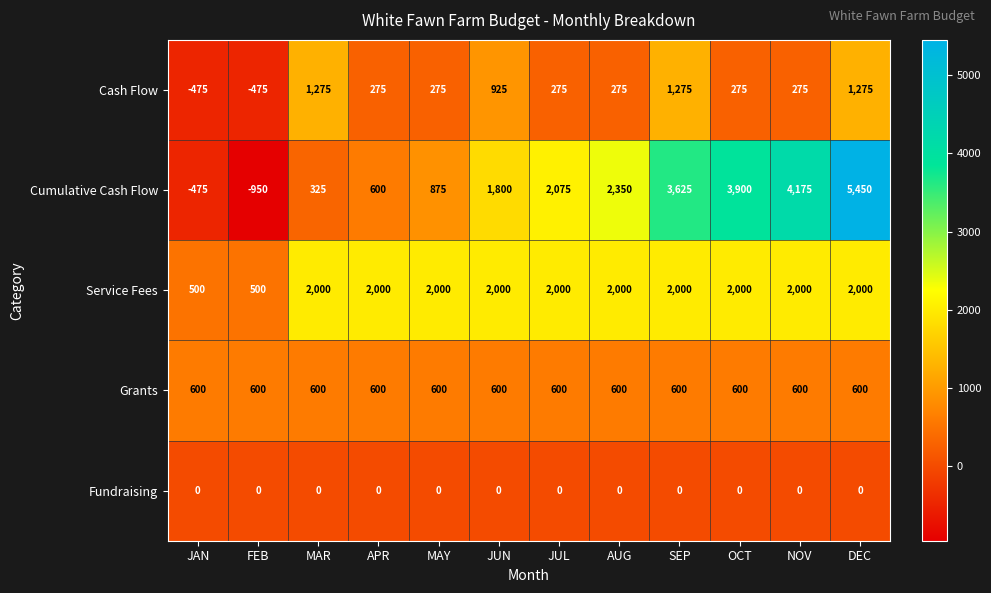

What is the difference between the maximum and minimum values in the Cash Flow series?

1750